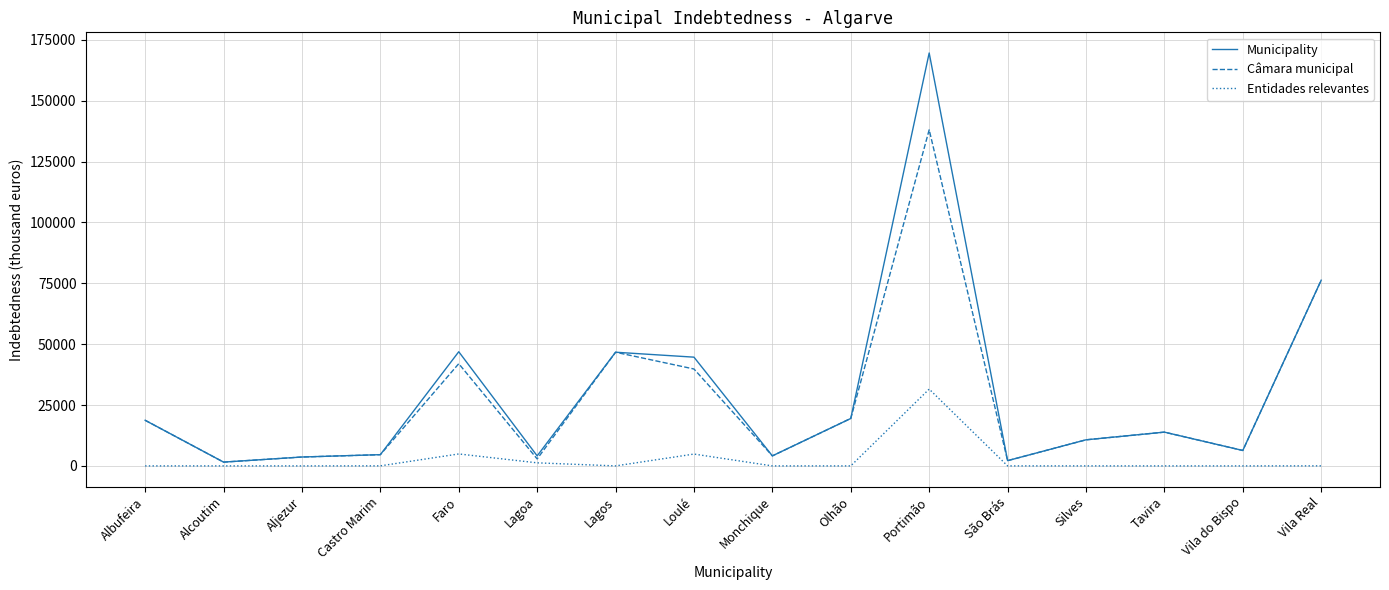

What is the maximum value for Entidades relevantes?

31549